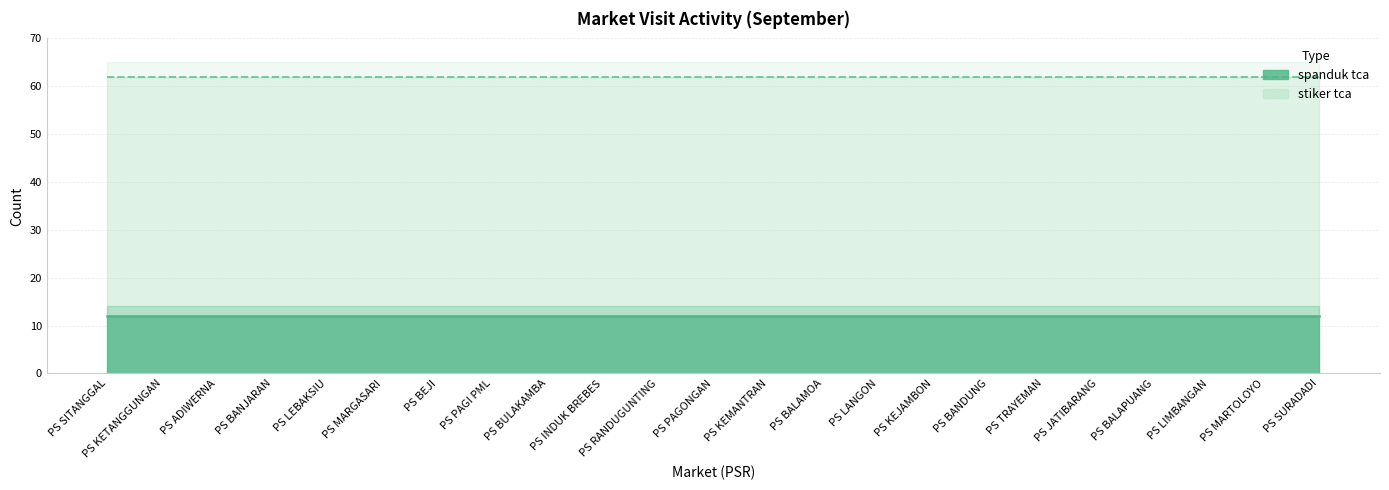

Reading left to right, list all the values displayed in this chart.

spanduk tca: 12	12	12	12	12	12	12	12	12	12	12	12	12	12	12	12	12	12	12	12	12	12	12
stiker tca: 50	50	50	50	50	50	50	50	50	50	50	50	50	50	50	50	50	50	50	50	50	50	50